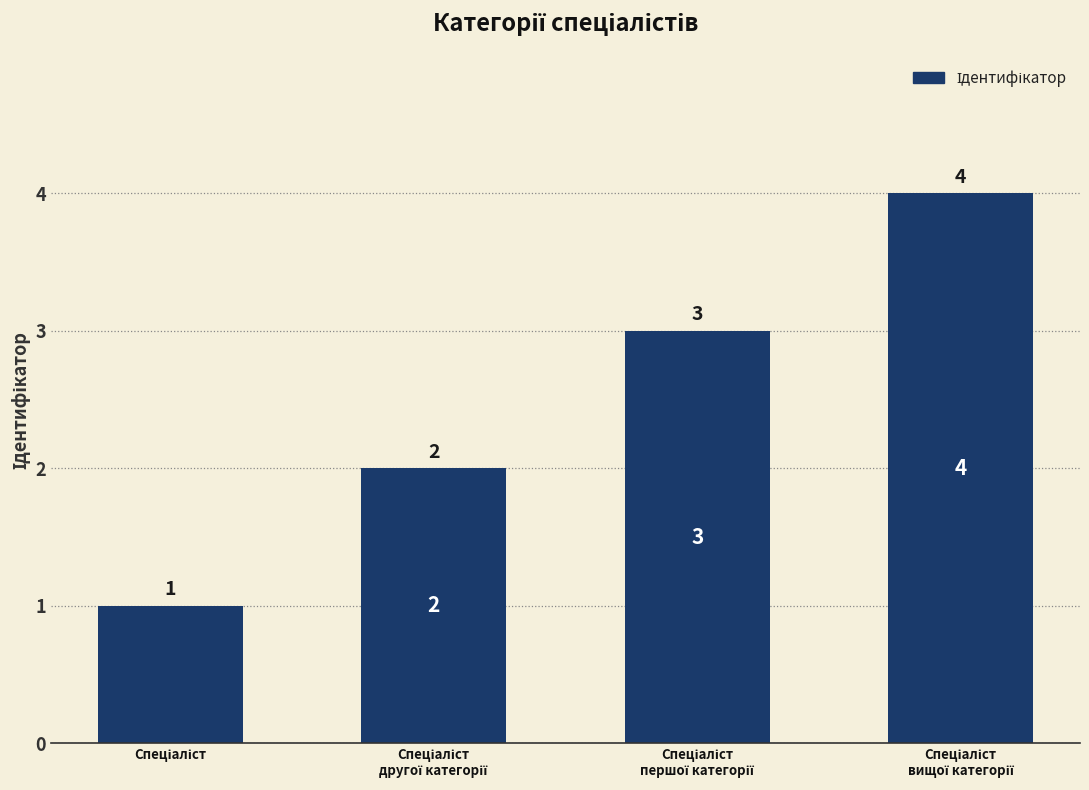

What is the sum of all values?

10